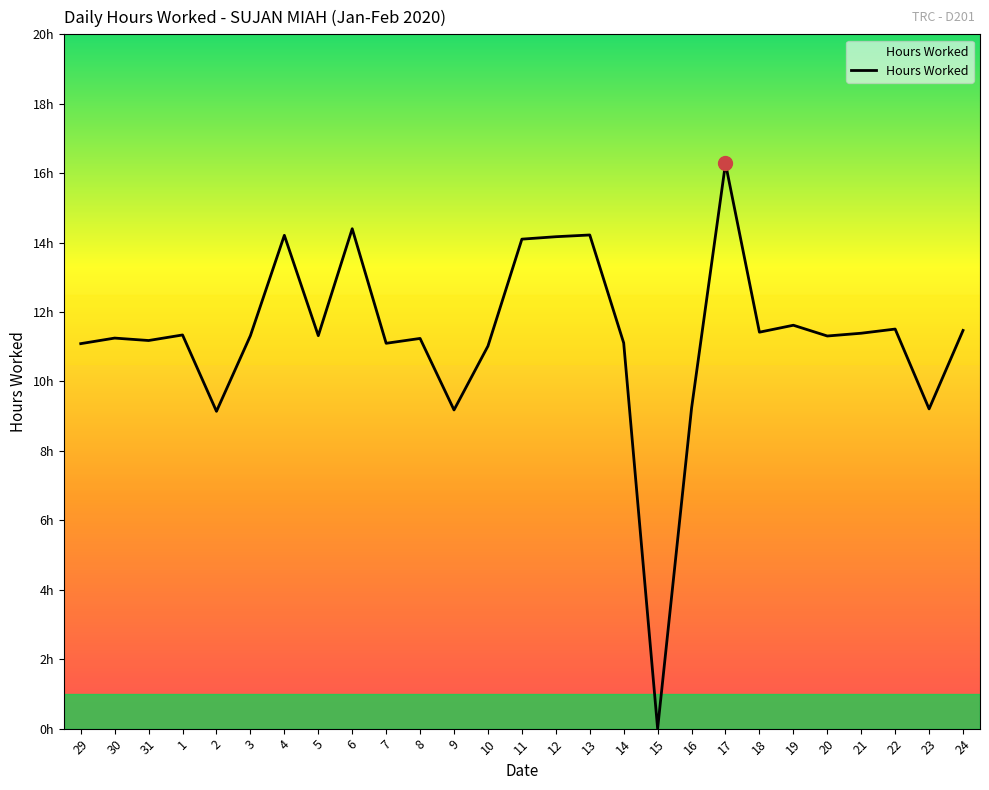

What position from the left is 19?

22